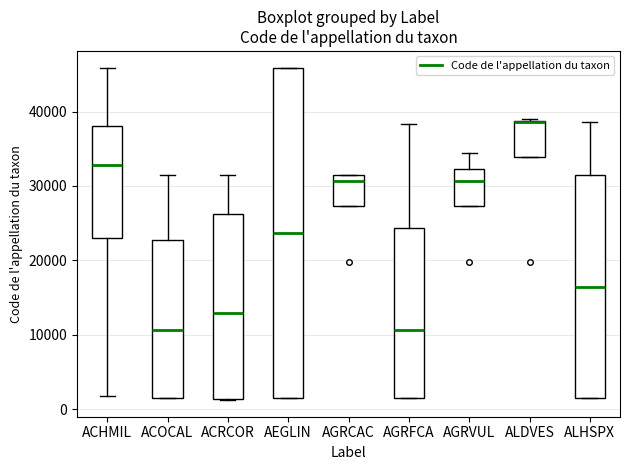

Comparing the boxes themselves (not the whiskers), which one is the tallest?

AEGLIN